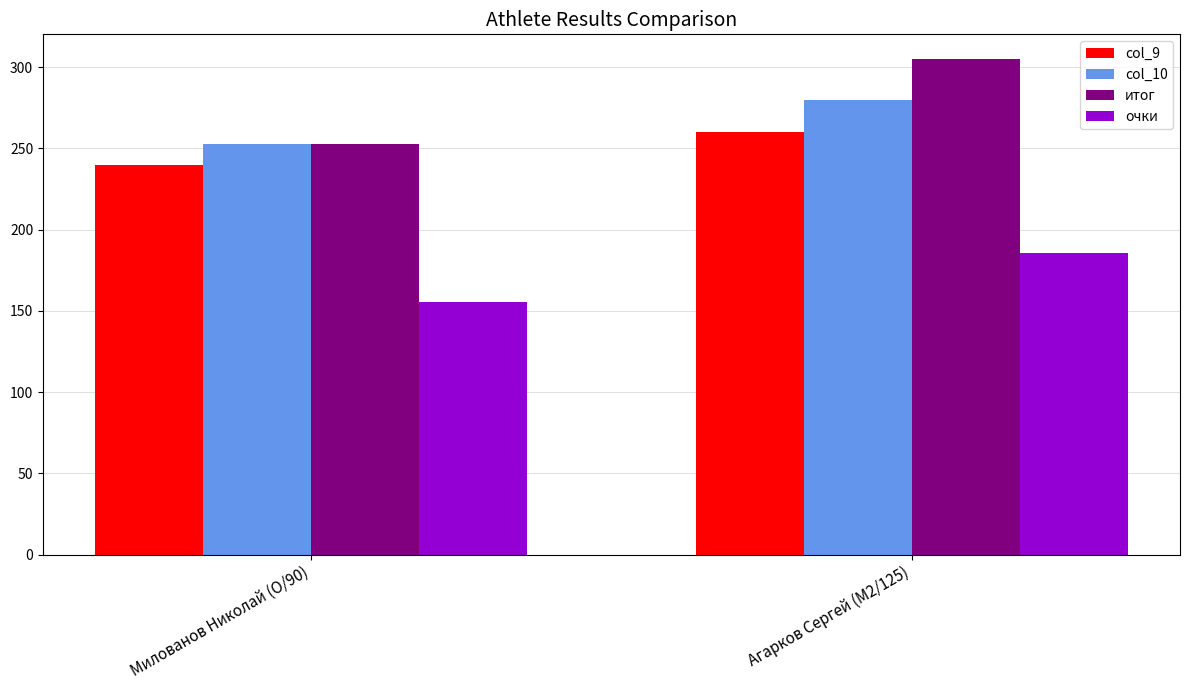

Is the value of итог at Агарков Сергей (M2/125) greater than the value of col_10 at Милованов Николай (O/90)?

Yes